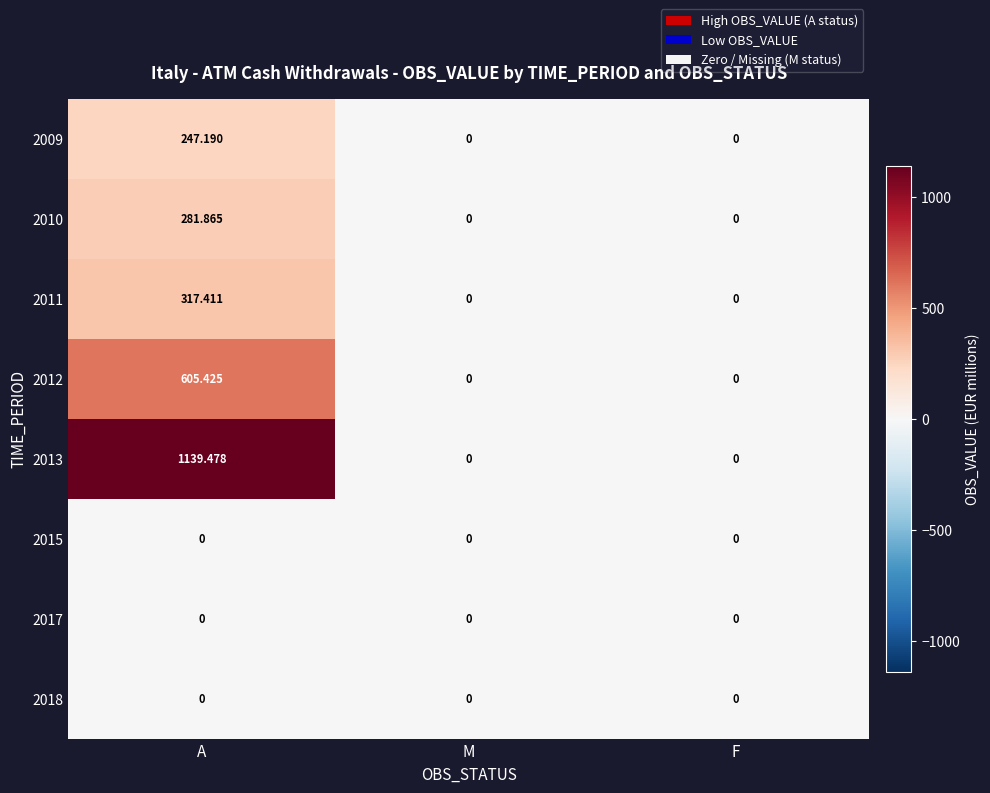

How many distinct data groups are displayed?

8